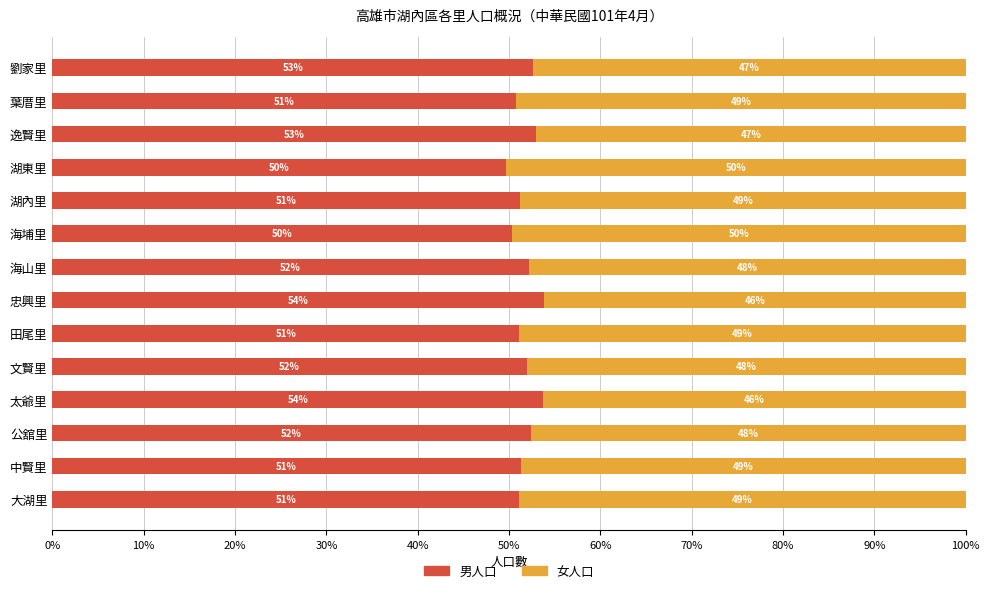

What value does the 男人口 series have at 劉家里?

52.6